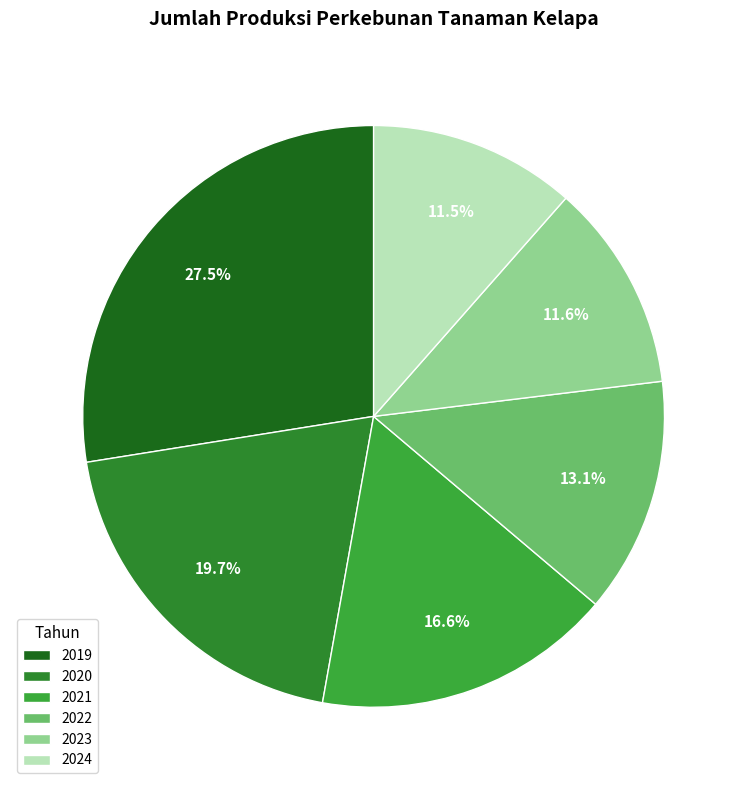

Is 2022 the majority of the pie?

No